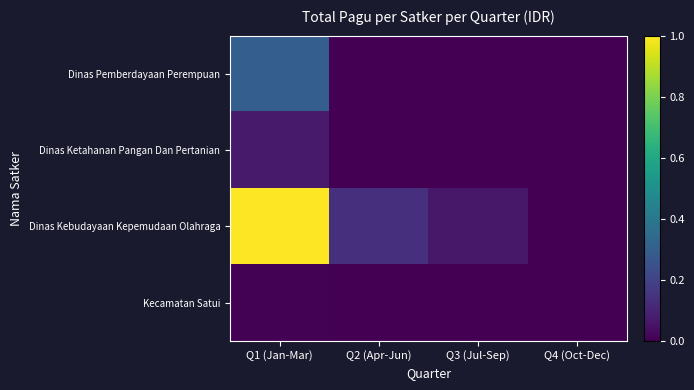

Which label corresponds to the smallest value in the chart?

Q2 (Apr-Jun)